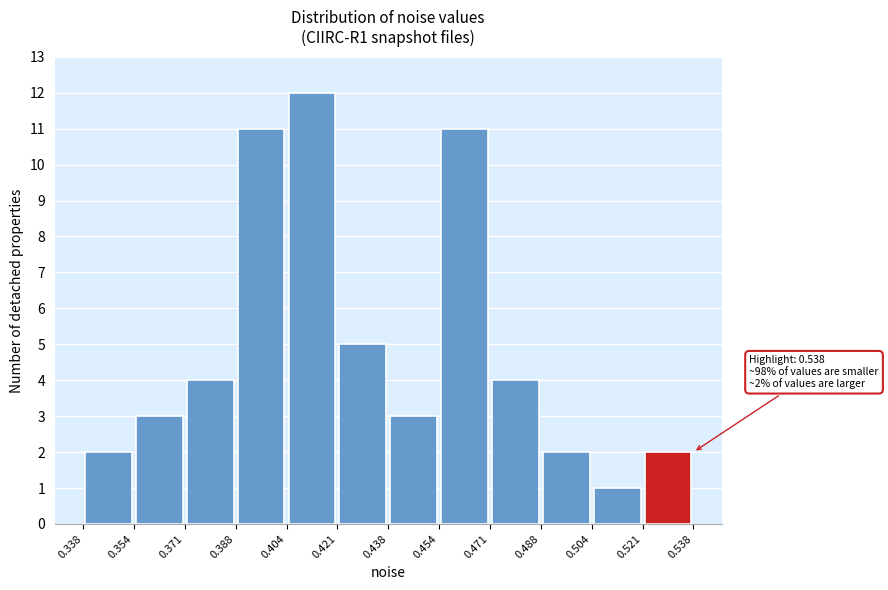

Over which range of the x-axis is the bar tallest?

0.404 to 0.421